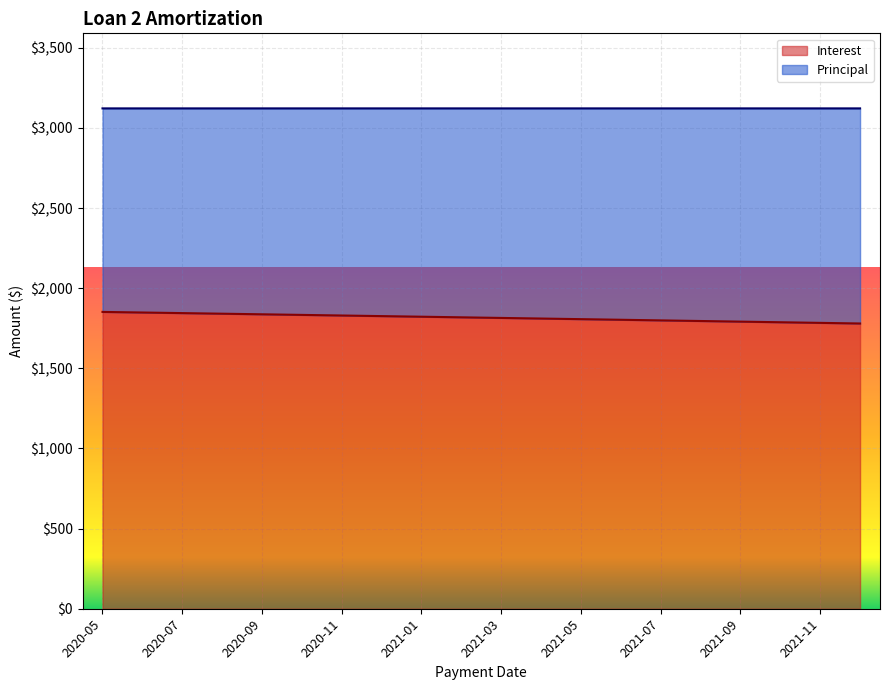

What is the approximate value at 2020-06?

1848.4